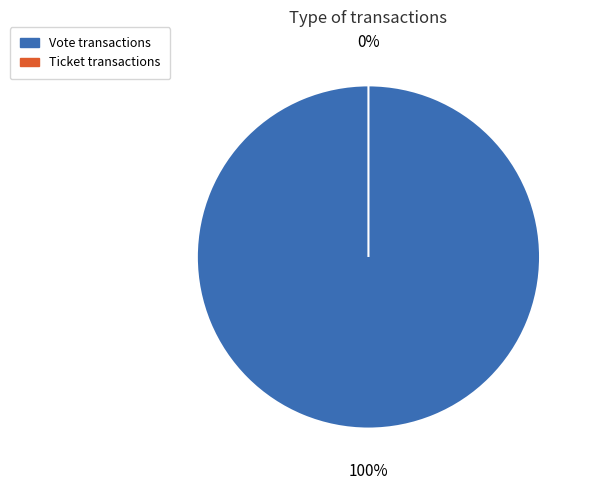

Is it true that Vote is 99% of the pie?

False